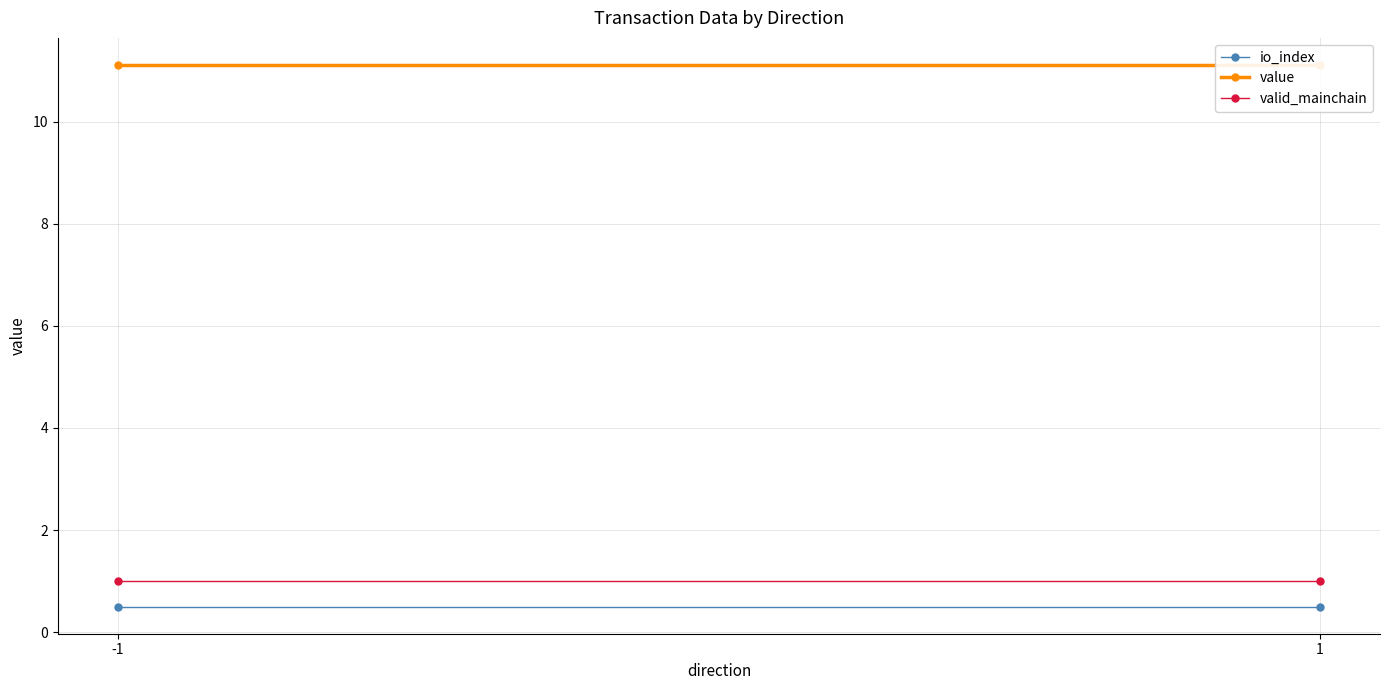

What is the value of the io_index point at the 2nd from the left?

0.5